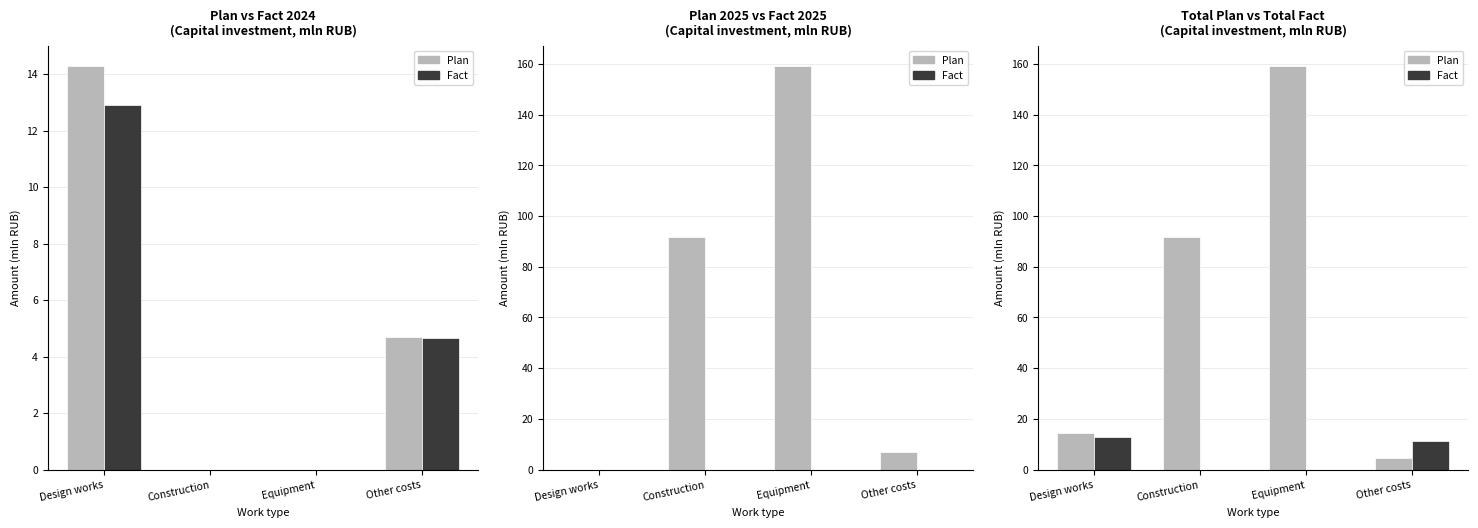

The value of Fact at Equipment is 0.0. True or false?

True